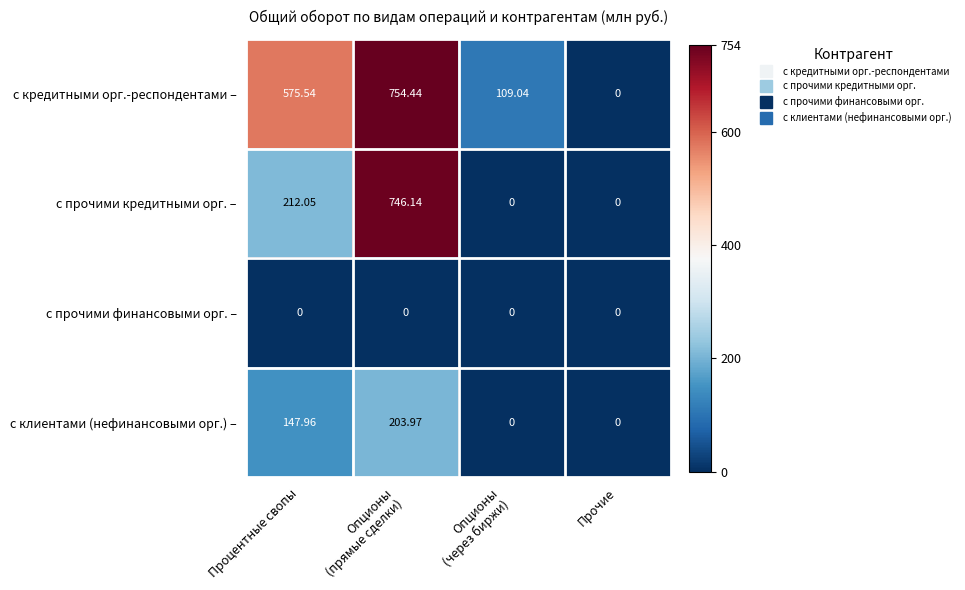

Count the number of categories in the chart.

4